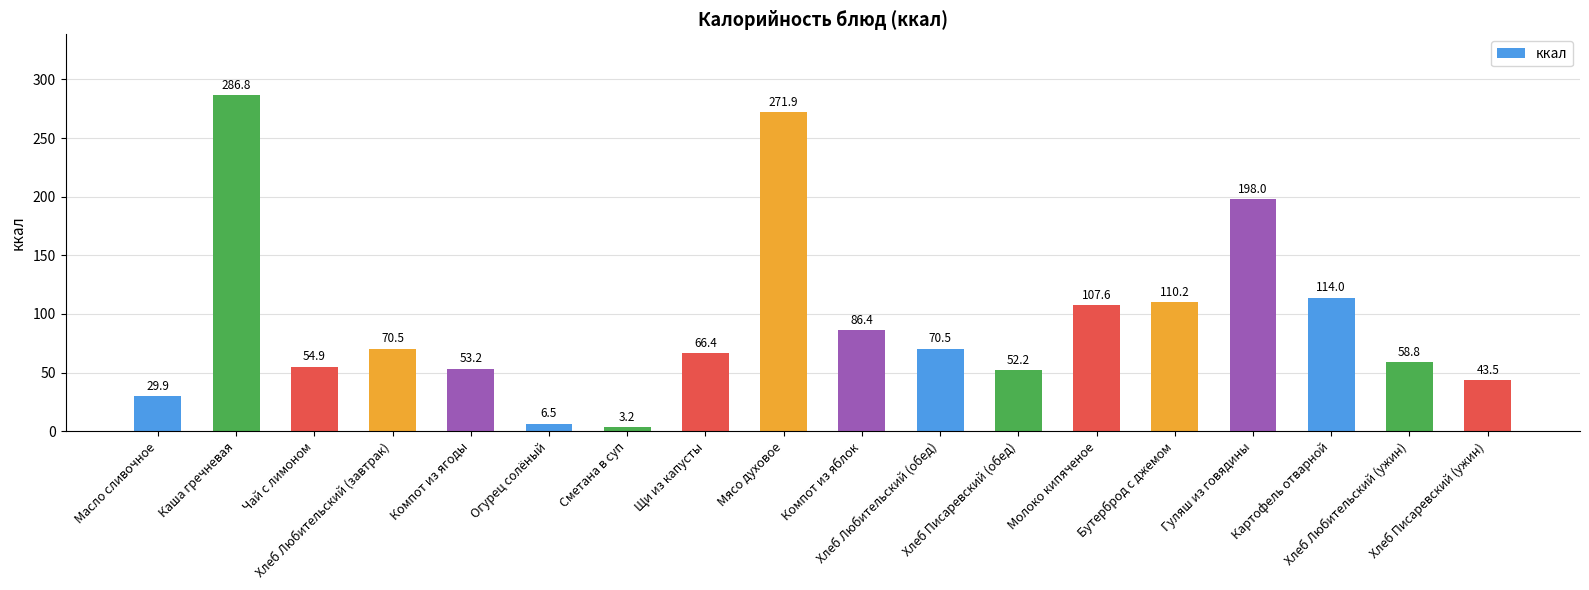

What is the value of the 1st bar from the left?

29.9